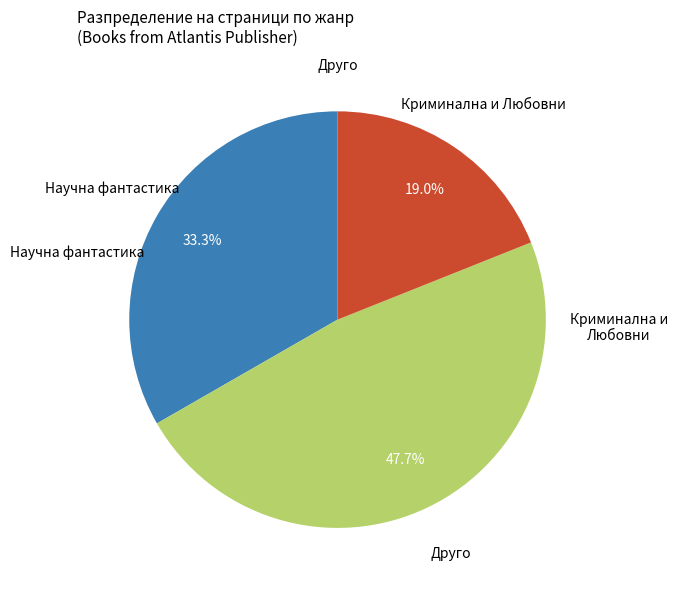

Does any single category account for the majority?

No